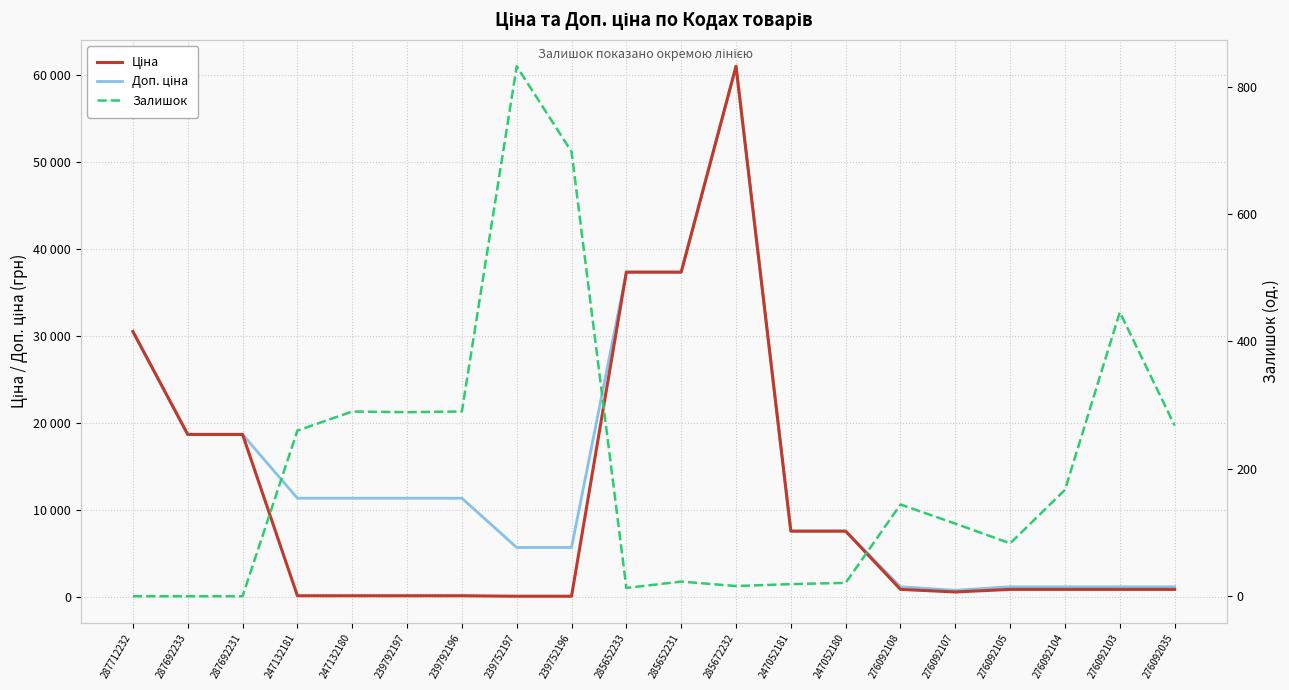

What is the difference between the maximum and minimum values in the Залишок series?

832.0